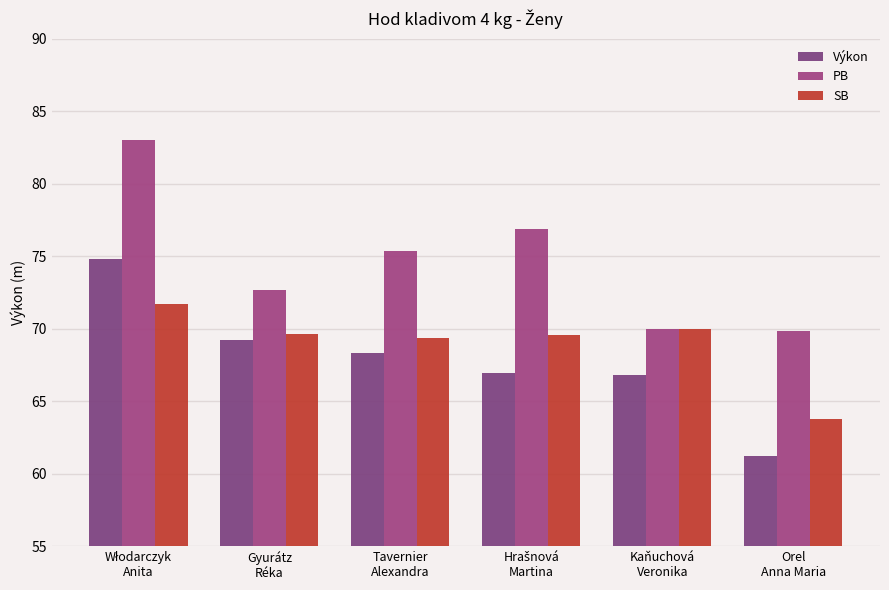

The Výkon series shows 74.8 at Włodarczyk
Anita. True or false?

True